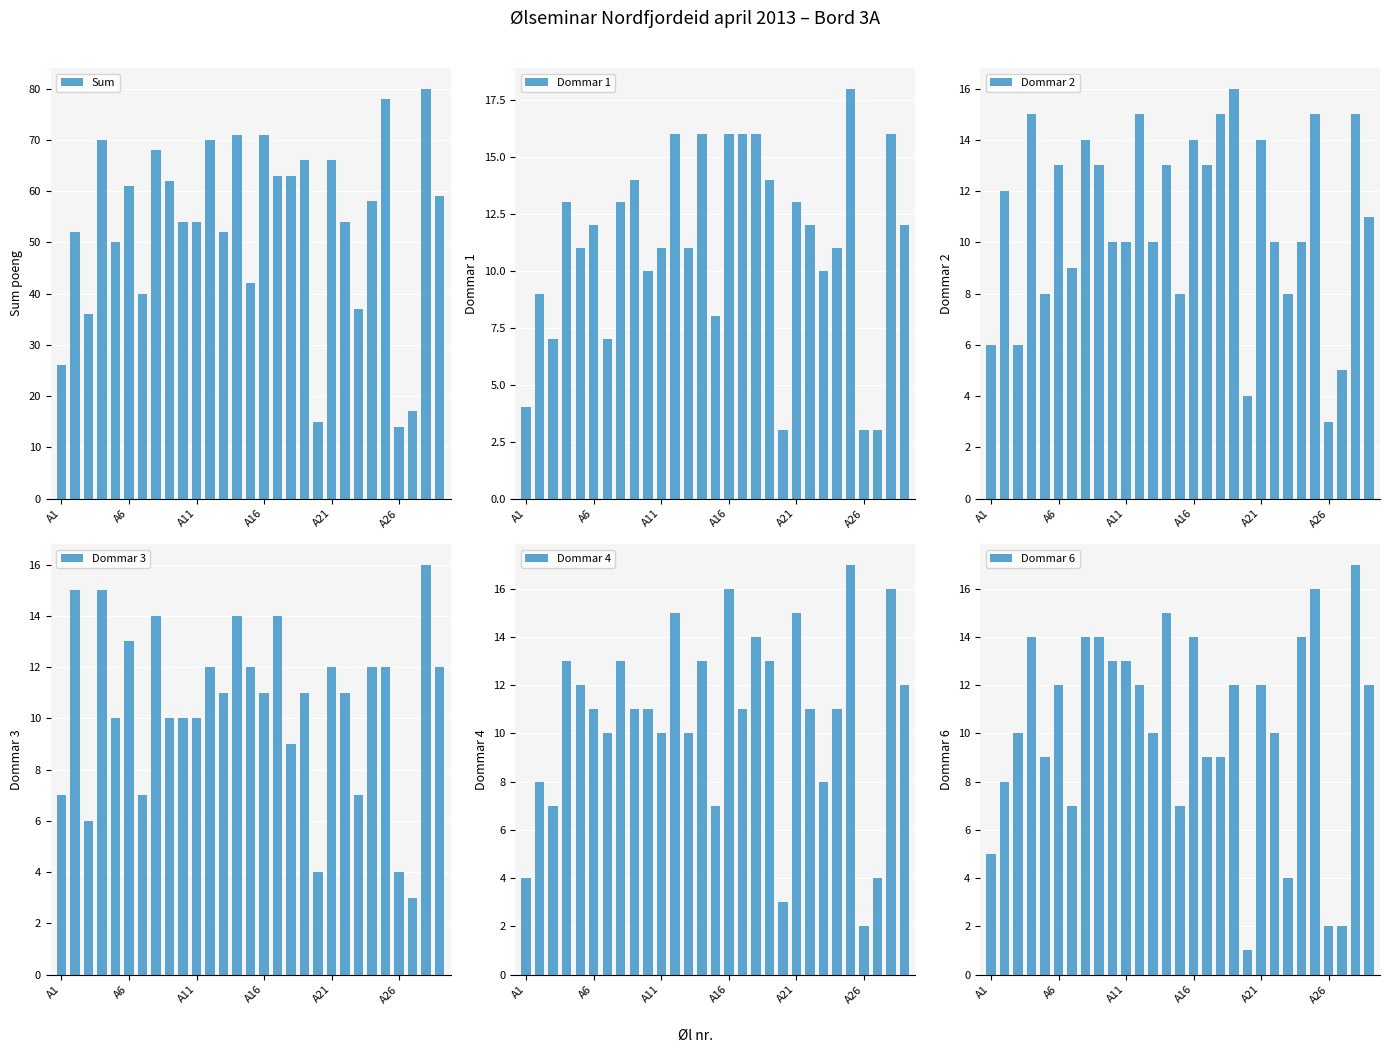

Between 11 and 19, which series saw the biggest shift?

Sum